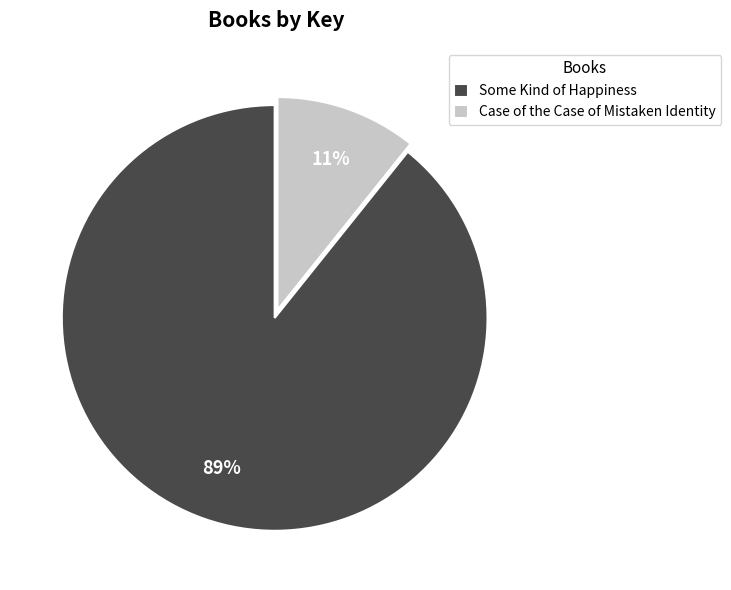

Combined, do Case of the Case of Mistaken Identity and Some Kind of Happiness account for over 50%?

Yes